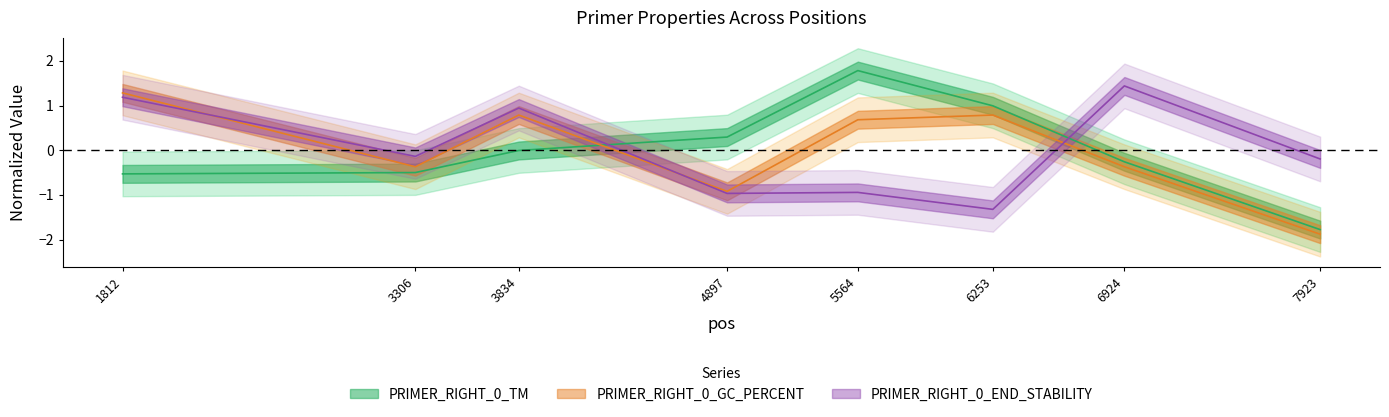

Where do PRIMER_RIGHT_0_GC_PERCENT and PRIMER_RIGHT_0_TM first cross each other?

3834 and 4897